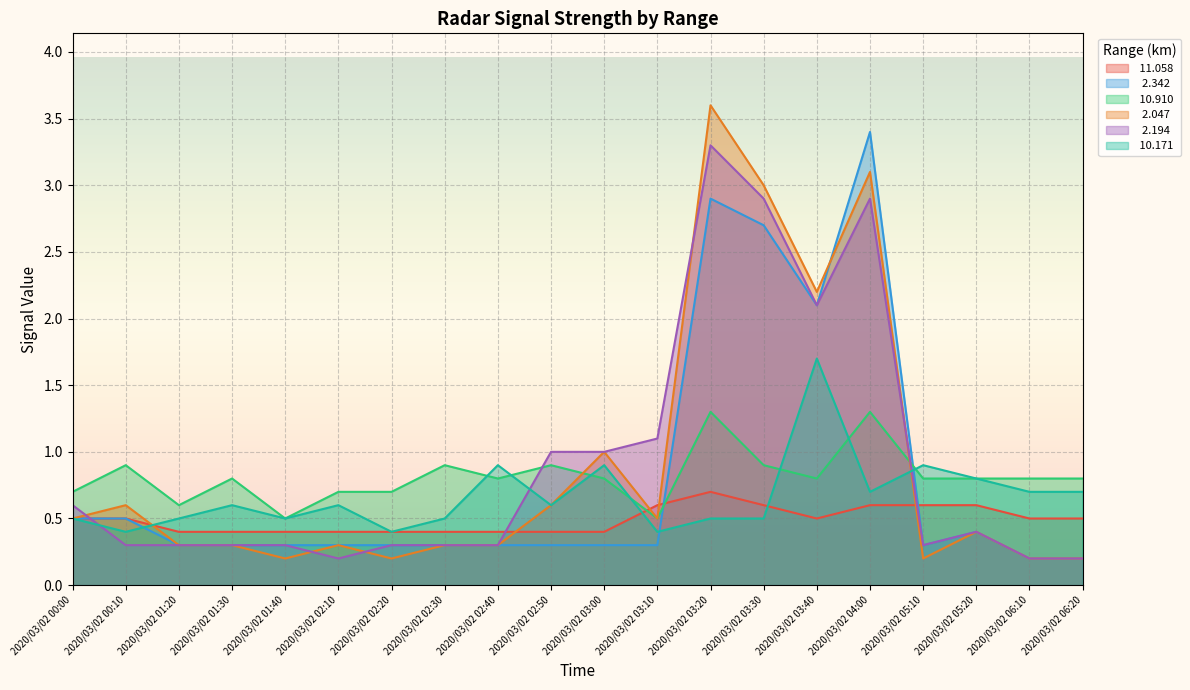

Is it true that   2.194 equals 0.4 at 2020/03/02 05:20?

True